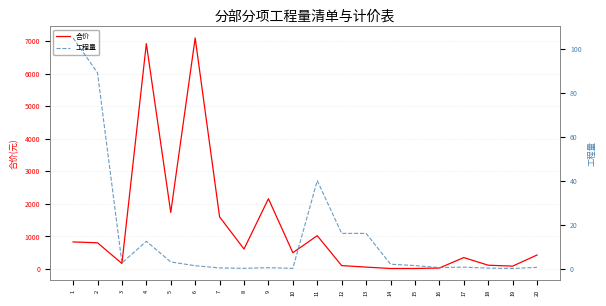

Which series has the widest spread of values?

合价